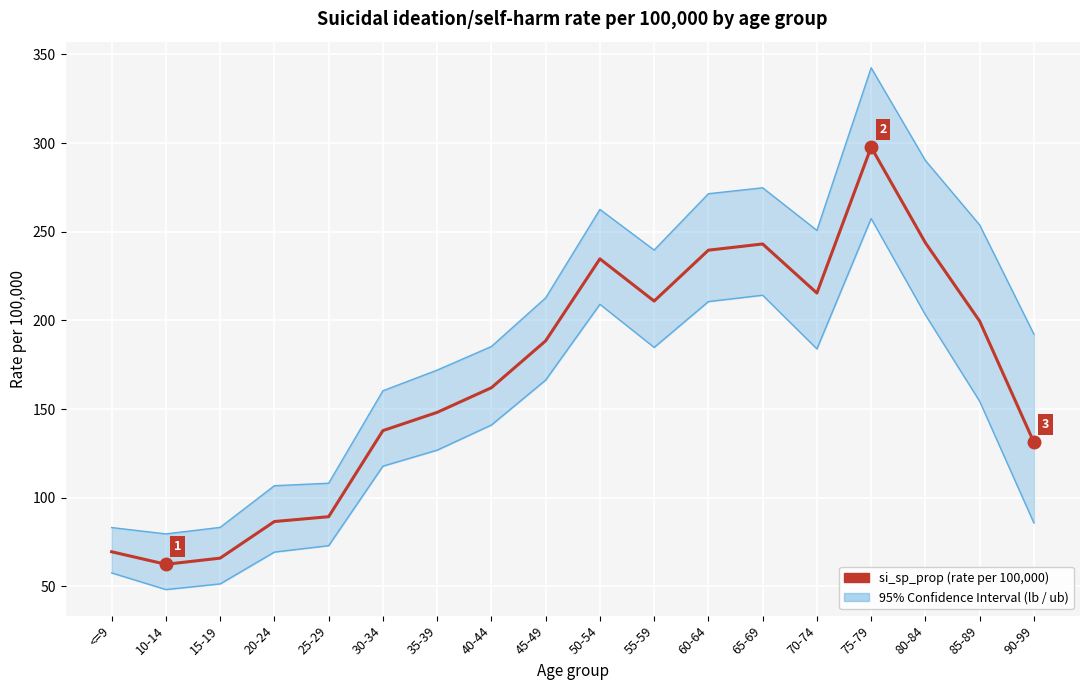

What is the difference between the si_sp_prop (rate per 100k) values at 15-19 and 65-69?

177.2